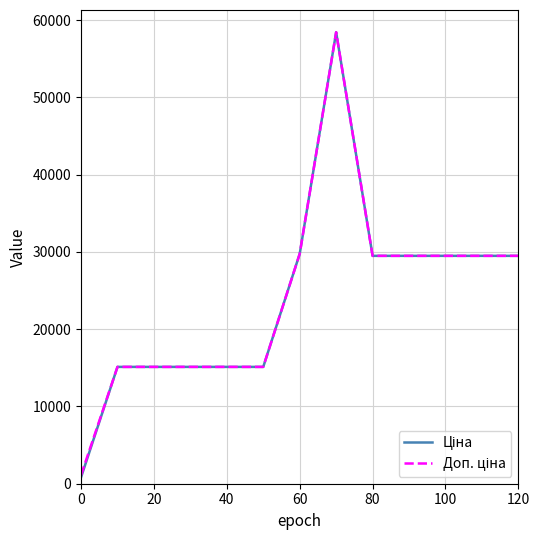

What is the greatest value displayed?

58426.5